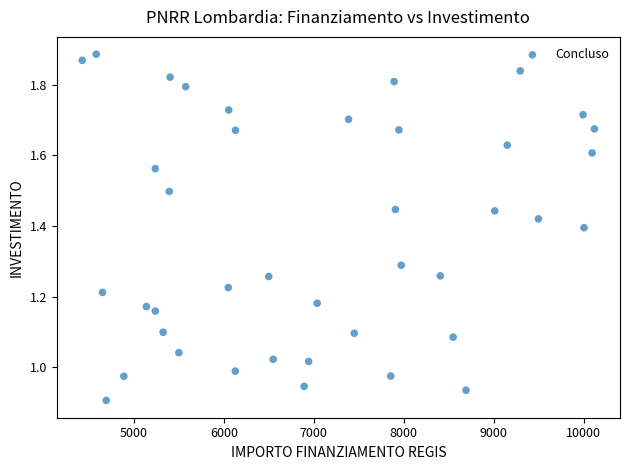

What is the range of X values (max minus min)?

5696.0